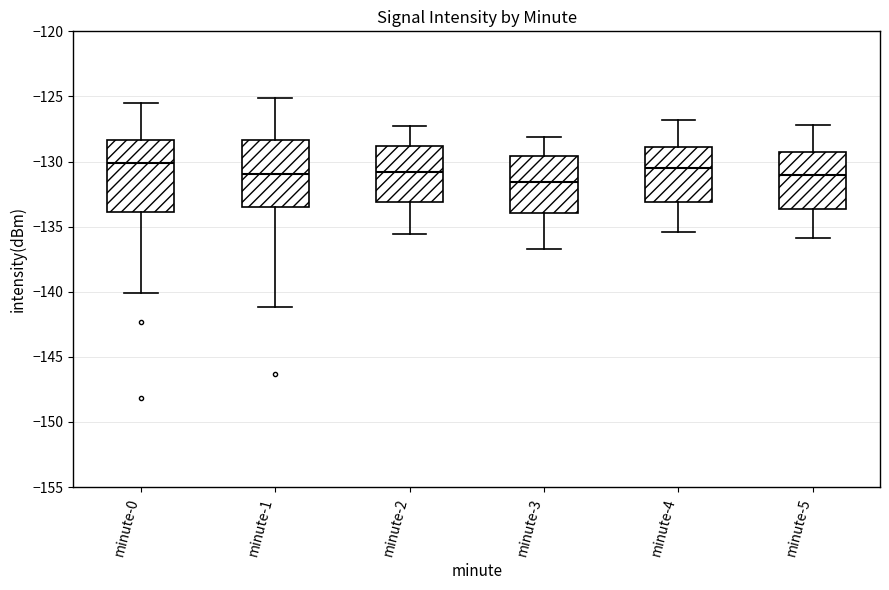

Reading left to right, read every box against the y-axis: the position of its median line, the range the box covers, and the ends of its whiskers. The values are not printed on the chart, so give them approximately, as read against the axis.

minute-0: median -130.0, box -134.0 to -128.5, whiskers -140.0 to -125.5
minute-1: median -131.0, box -133.5 to -128.5, whiskers -141.0 to -125.0
minute-2: median -131.0, box -133.0 to -129.0, whiskers -135.5 to -127.5
minute-3: median -131.5, box -134.0 to -129.5, whiskers -136.5 to -128.0
minute-4: median -130.5, box -133.0 to -129.0, whiskers -135.5 to -127.0
minute-5: median -131.0, box -133.5 to -129.5, whiskers -136.0 to -127.0